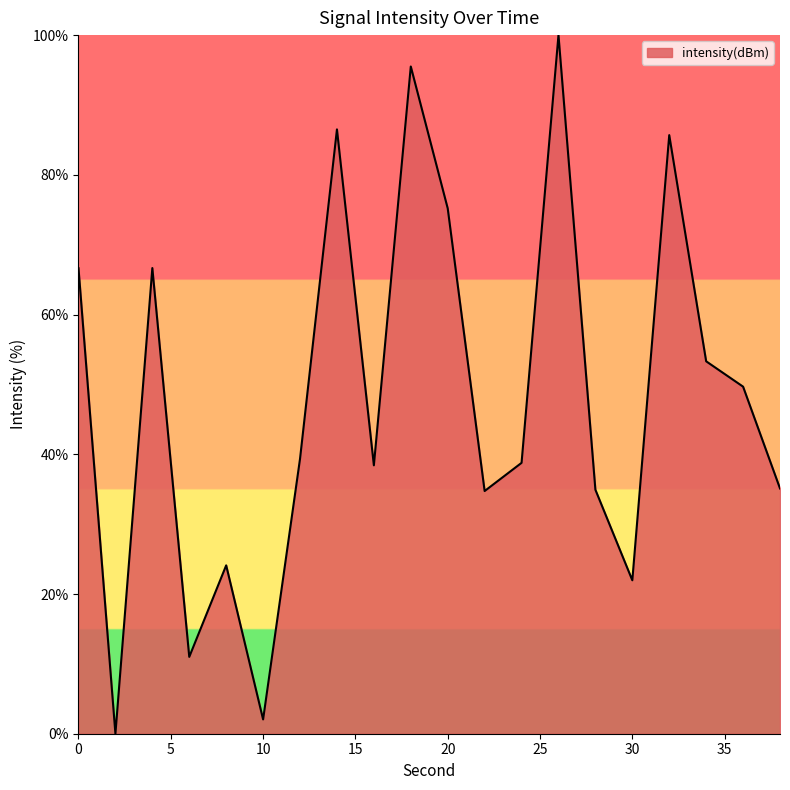

What is the greatest value displayed?

100.0